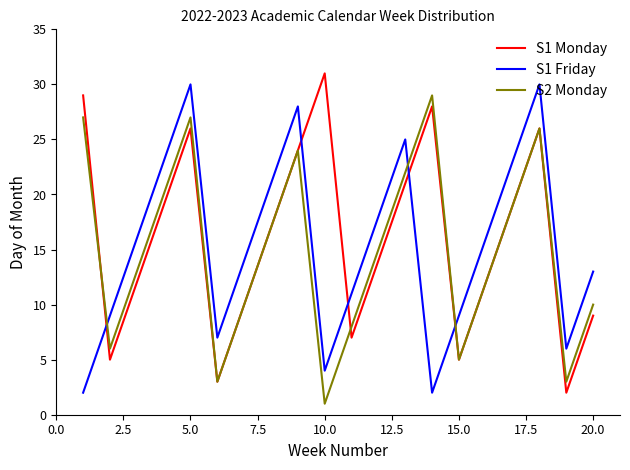

After their last crossing, which series has the higher values: S2 Monday or S1 Friday?

S1 Friday